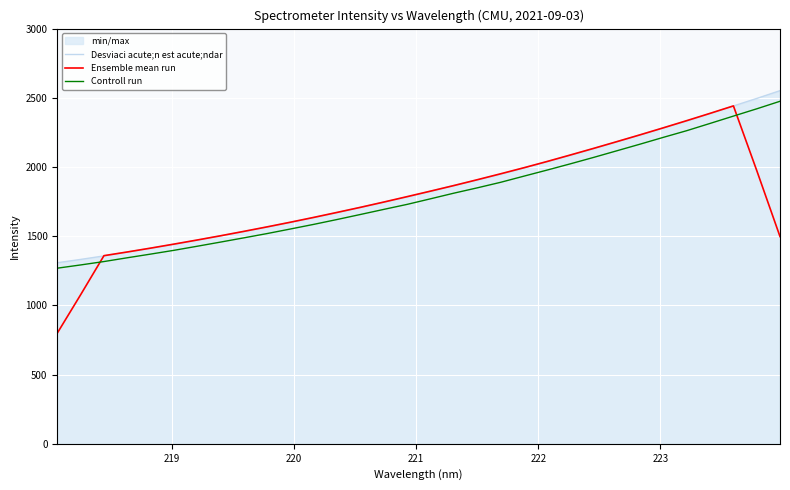

True or false: Controll run and Ensemble mean run cross at least once.

True